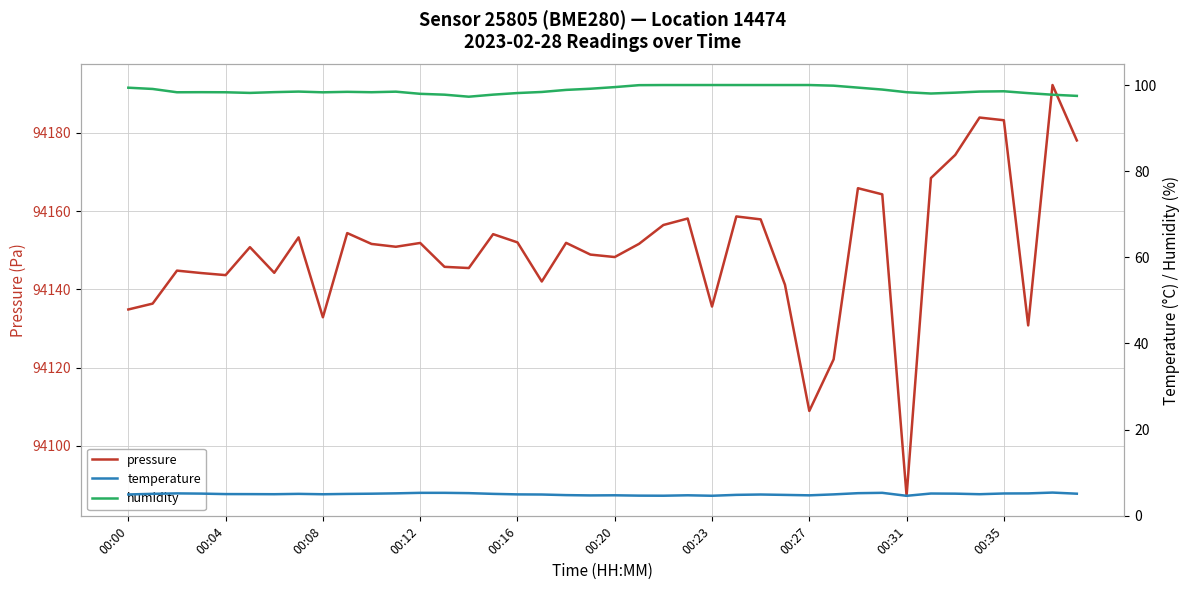

True or false: humidity and temperature intersect in this chart.

False